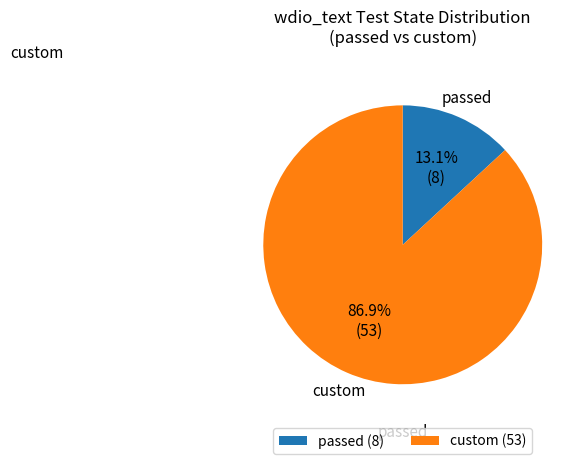

To the nearest percent, what is the average slice percentage?

50%